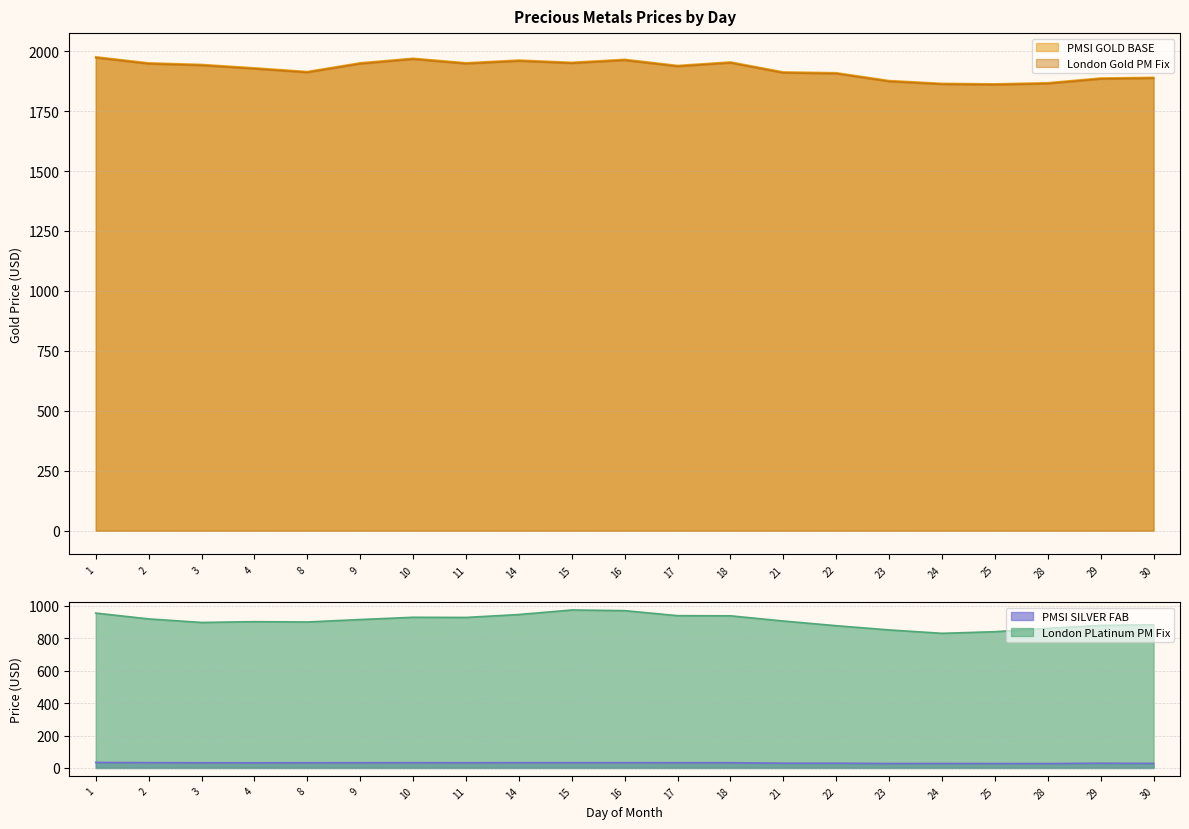

At which label is PMSI GOLD BASE closest to 1919?

8